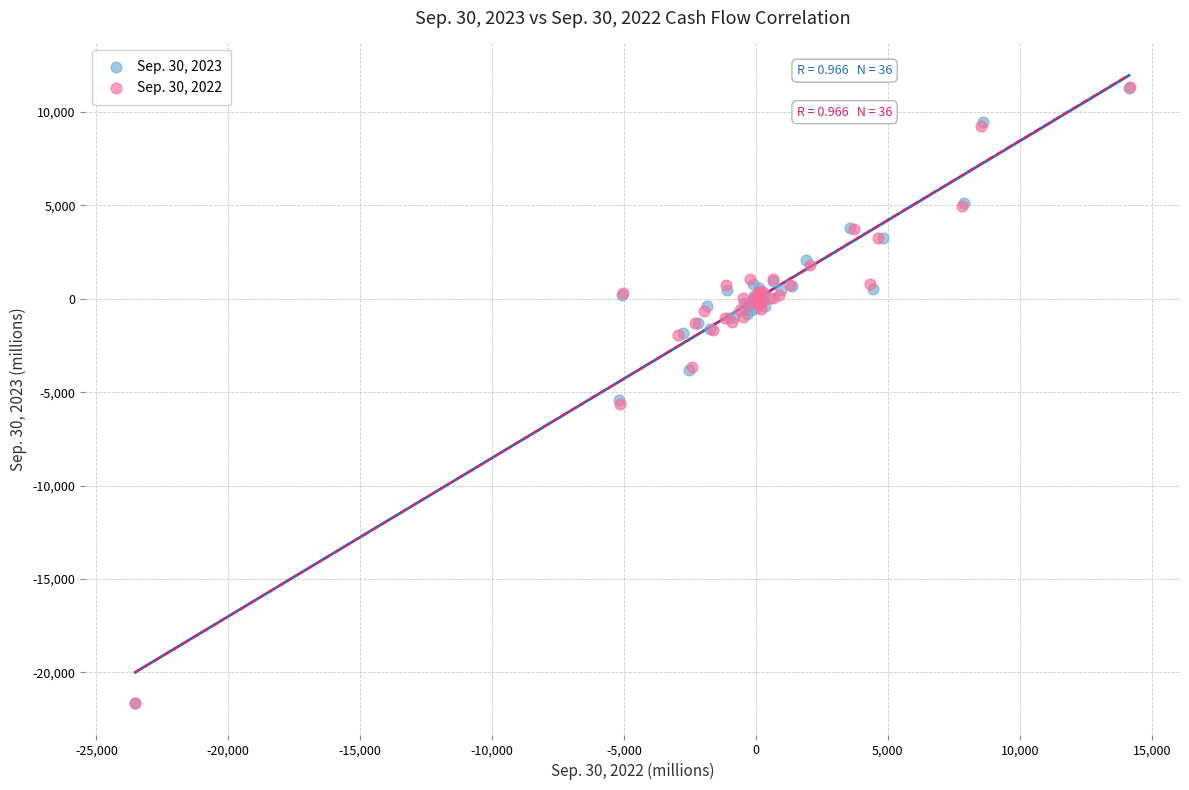

What are all the series names shown in the legend?

Sep. 30, 2023, Sep. 30, 2022